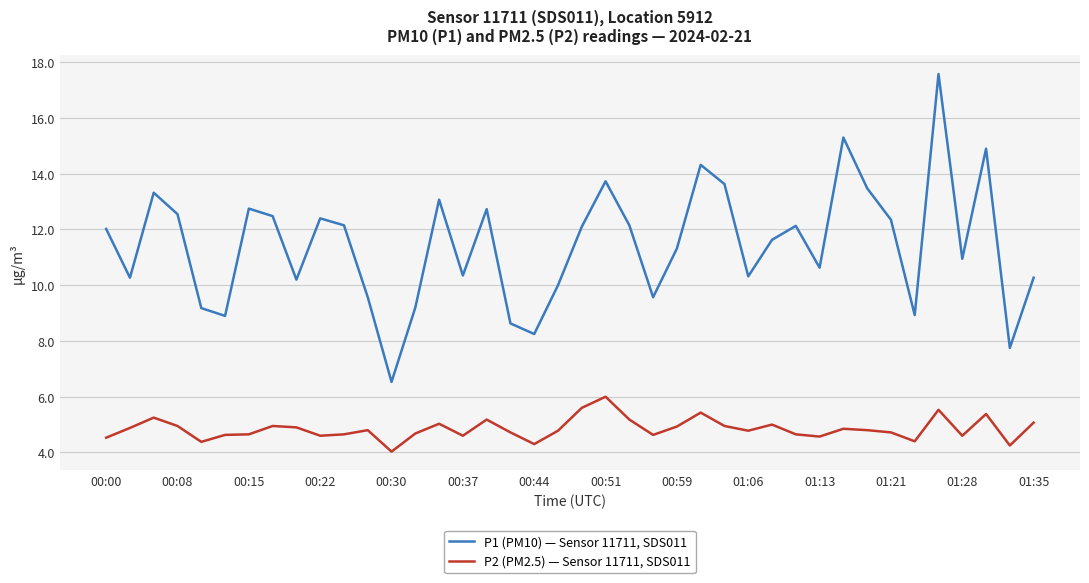

True or false: P2 (PM2.5) — Sensor 11711, SDS011 and P1 (PM10) — Sensor 11711, SDS011 intersect in this chart.

False